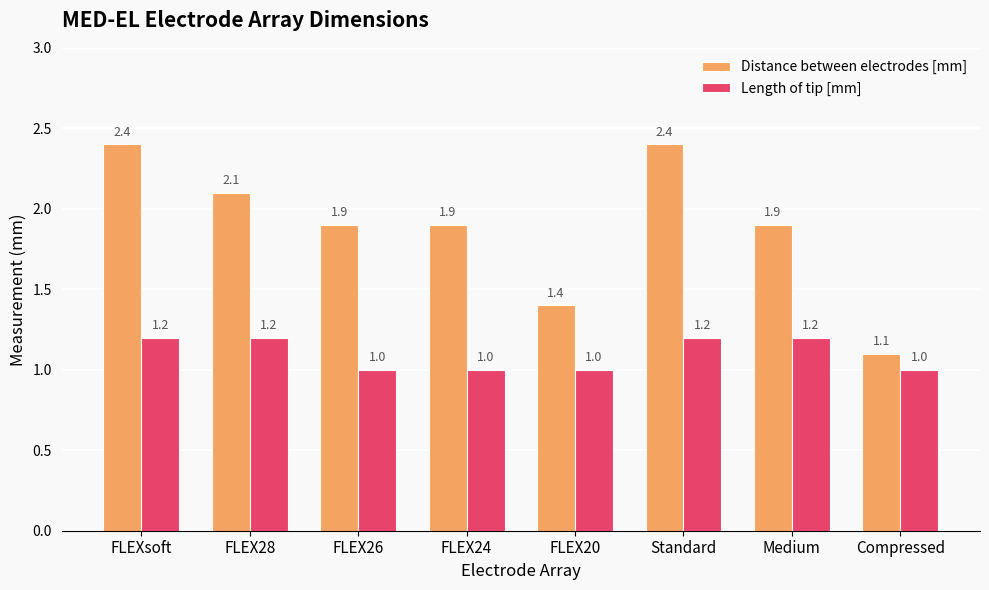

Does the chart contain any negative values?

No